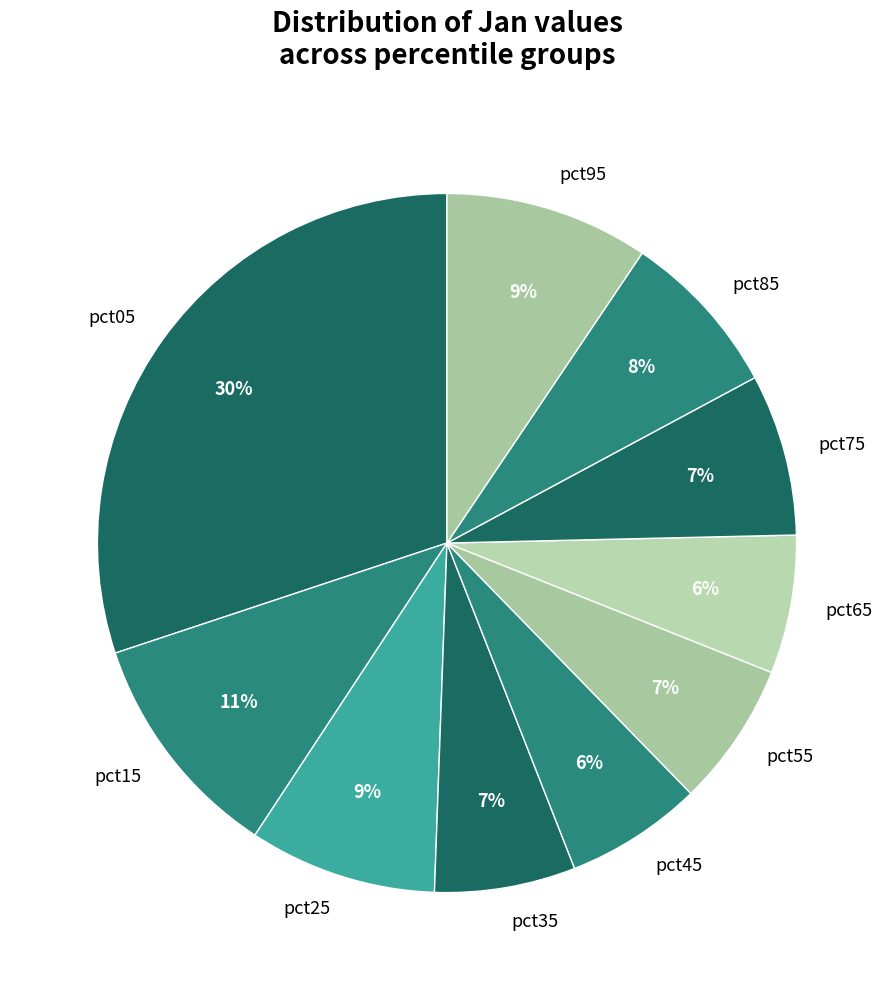

Combined, do pct55 and pct95 account for over 50%?

No